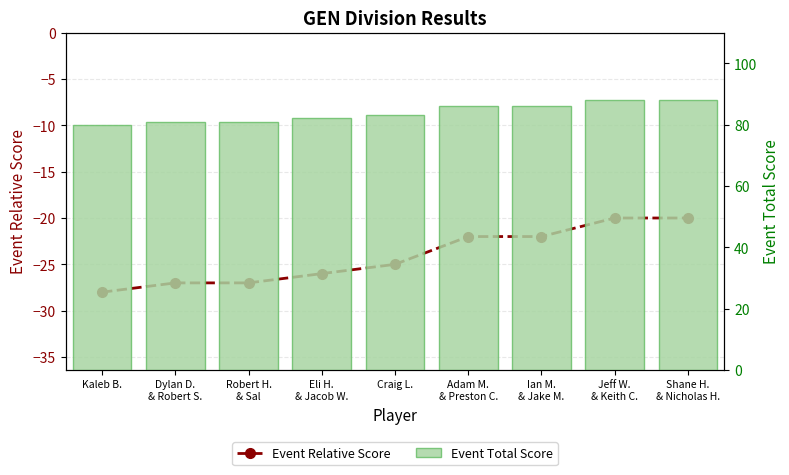

Read the Event Total Score value at Jeff W.
& Keith C..

88